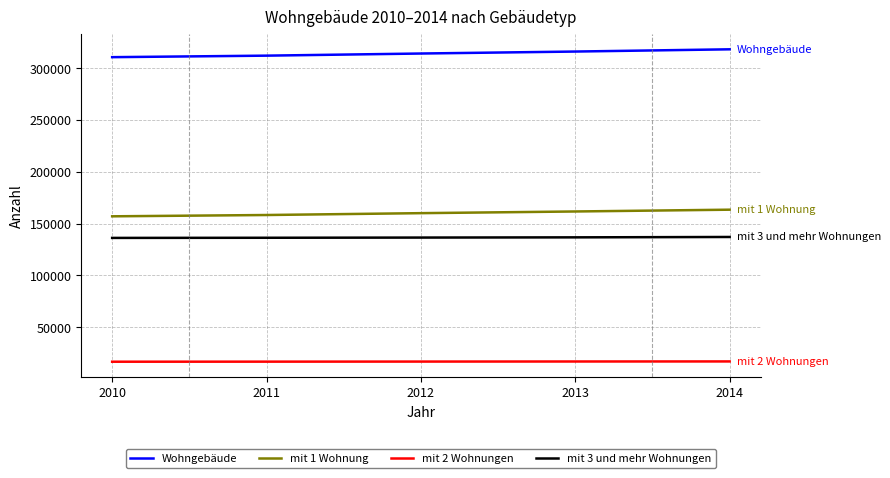

What is the greatest value displayed?

318204